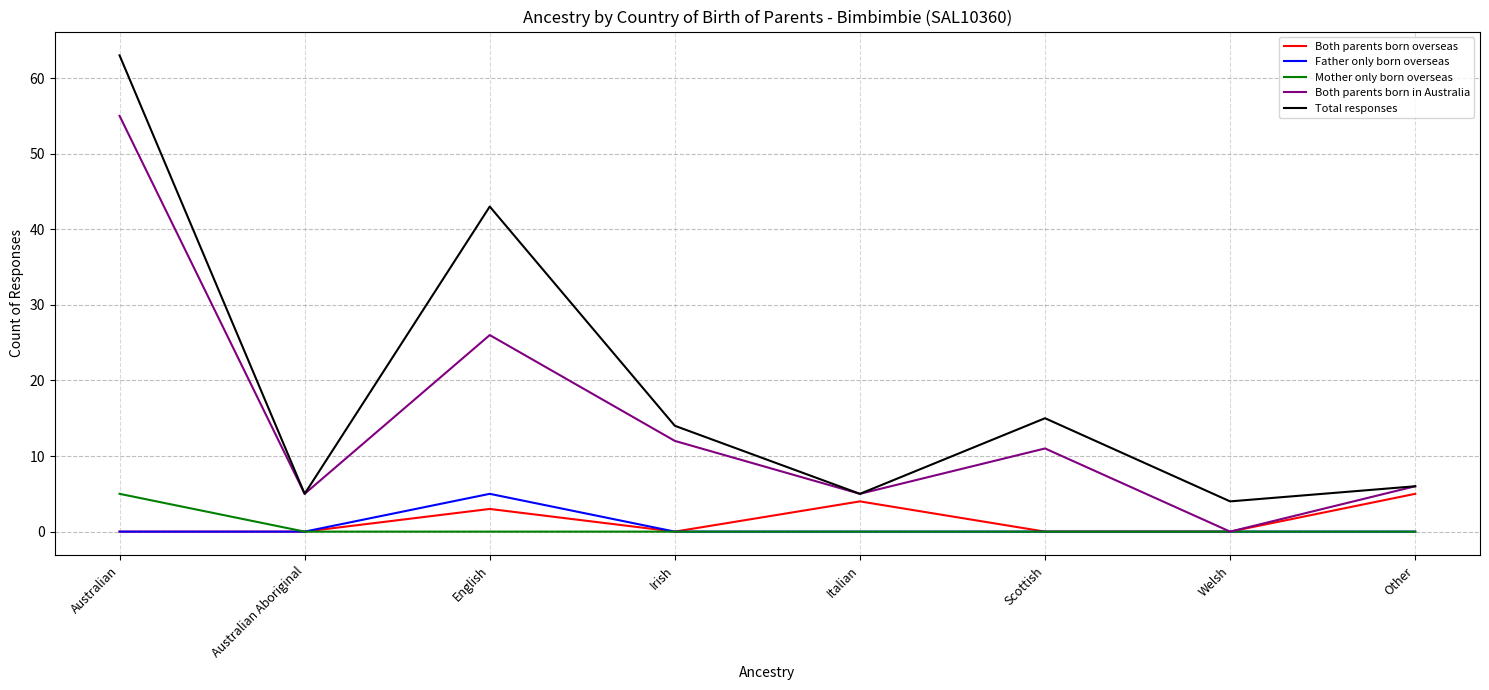

What is the maximum value for Father only born overseas?

5